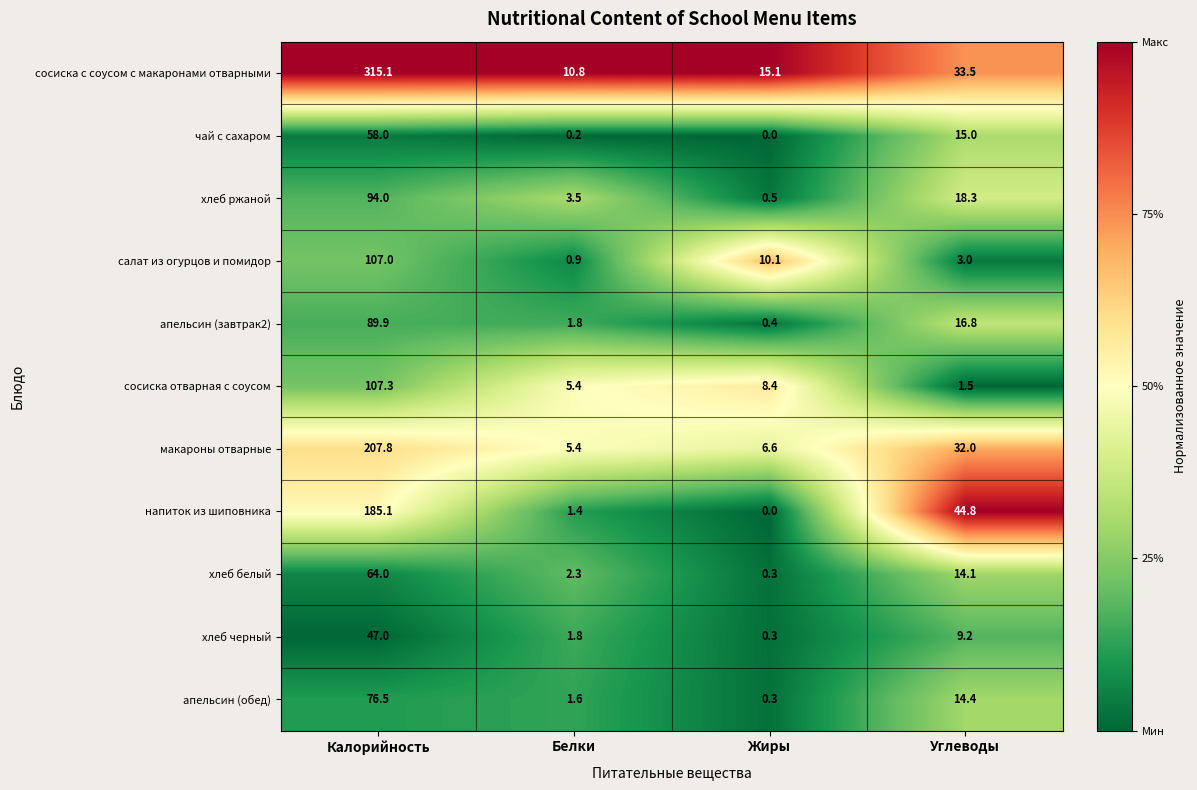

What is the maximum value for хлеб белый?

64.0